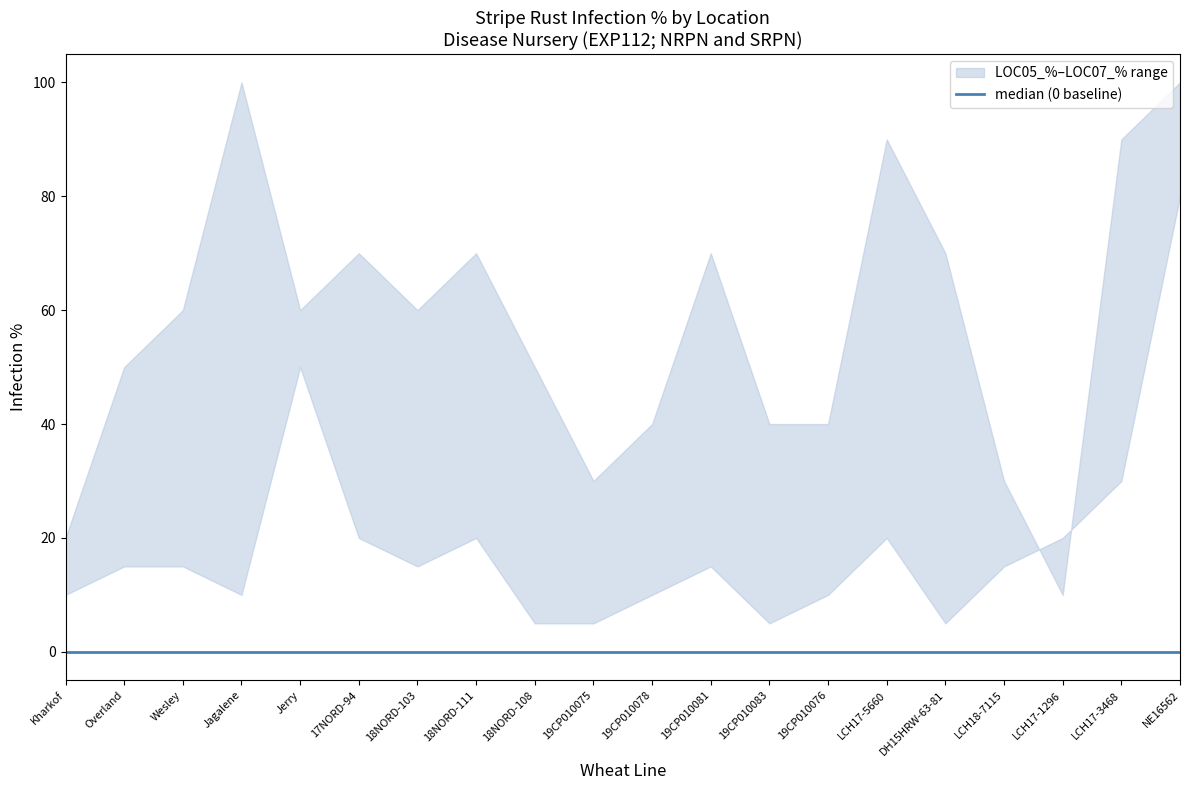

Is the value of LOC06_% at Kharkof greater than the value of median at LCH17-1296?

Yes